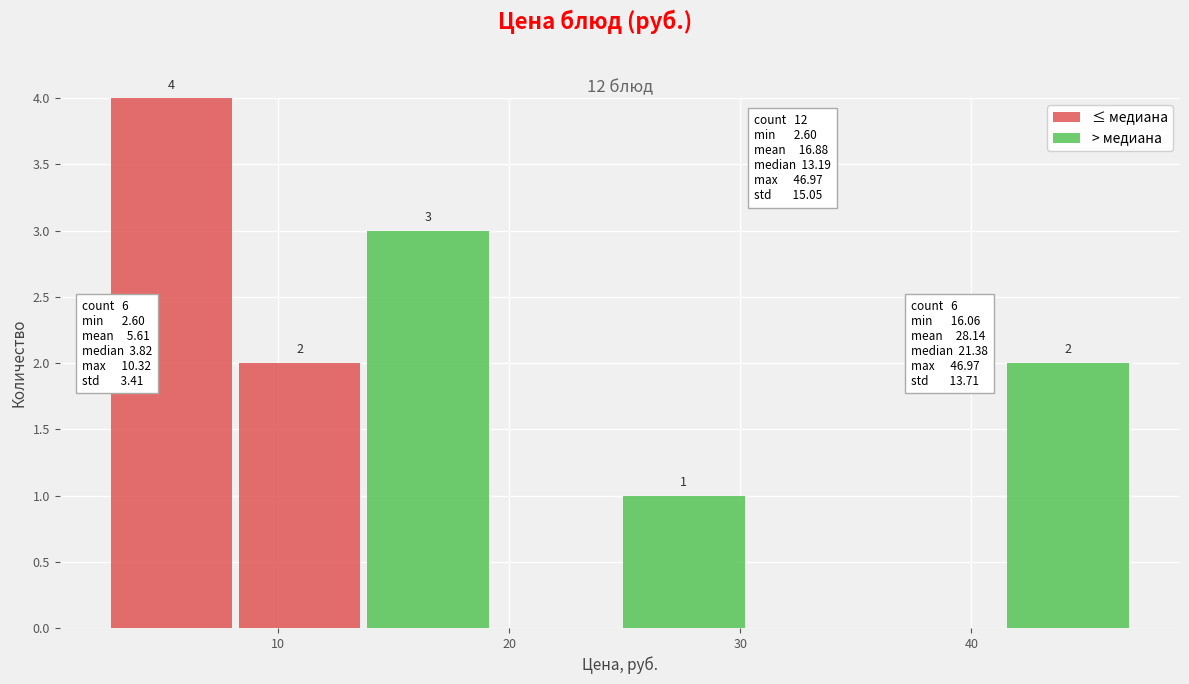

Which range on the x-axis has the tallest stacked bar (by total height)?

3 to 8